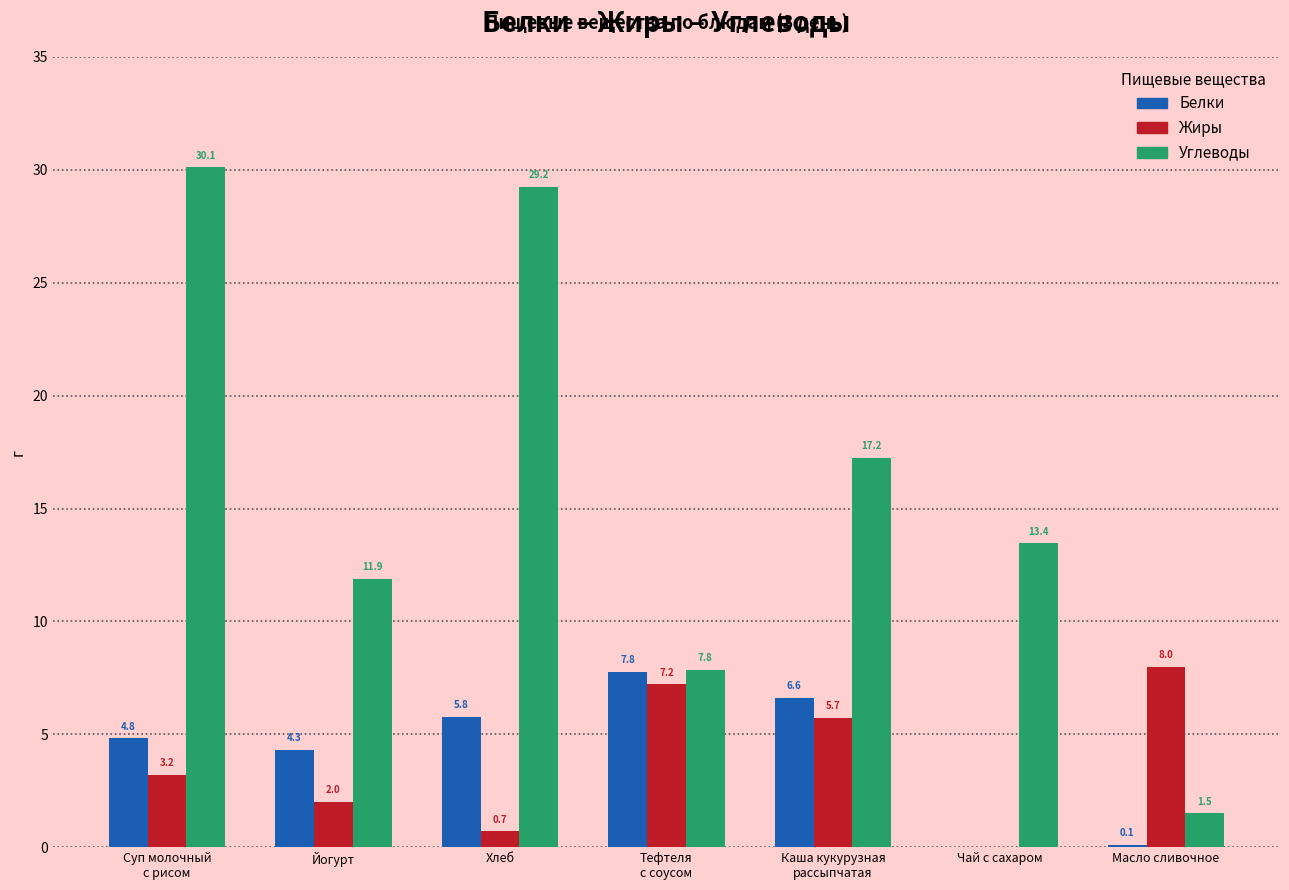

The Жиры series shows 0.7 at Хлеб. True or false?

True